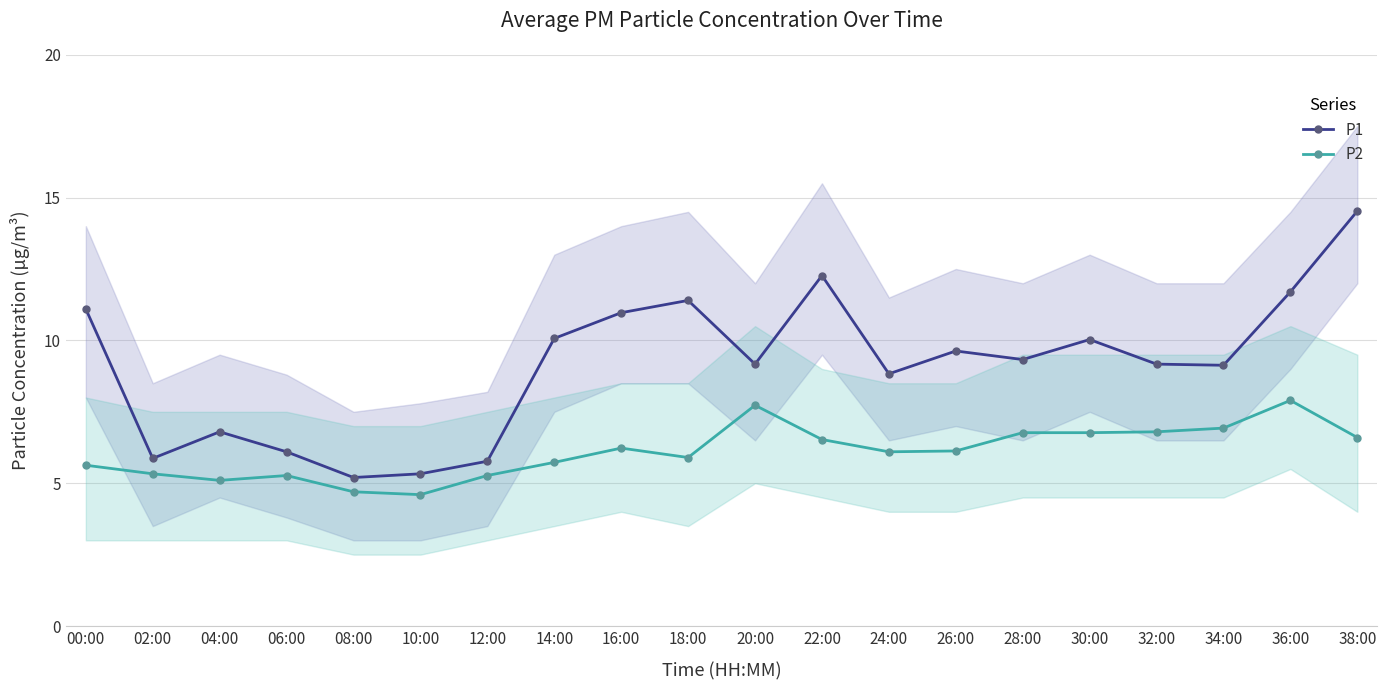

What is the difference between the highest and lowest values at 16:00?

4.7